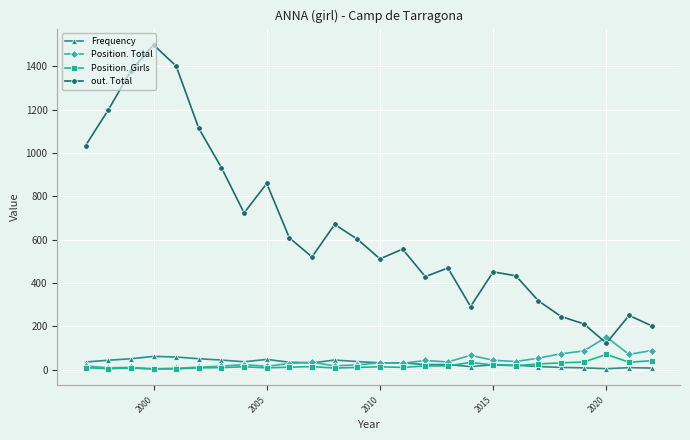

How many interior local valleys does the Position. Total series have?

8